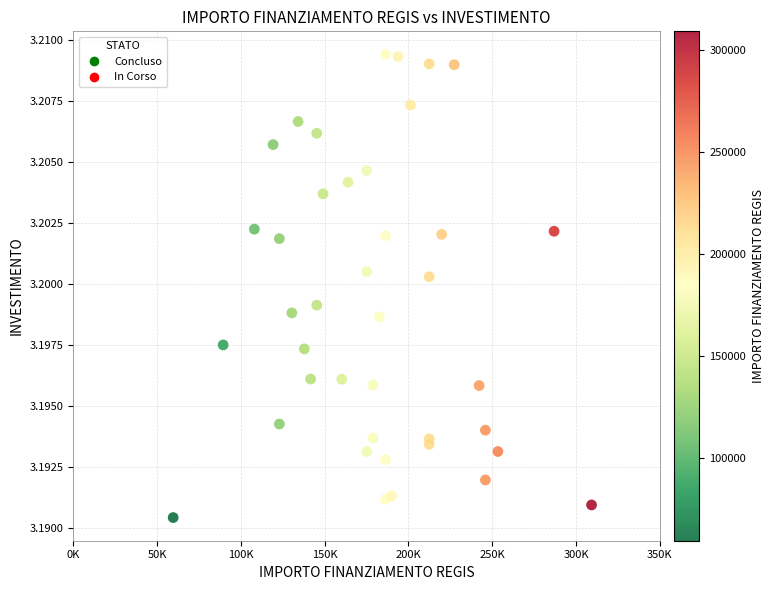

What is the range of X values (max minus min)?

249629.6